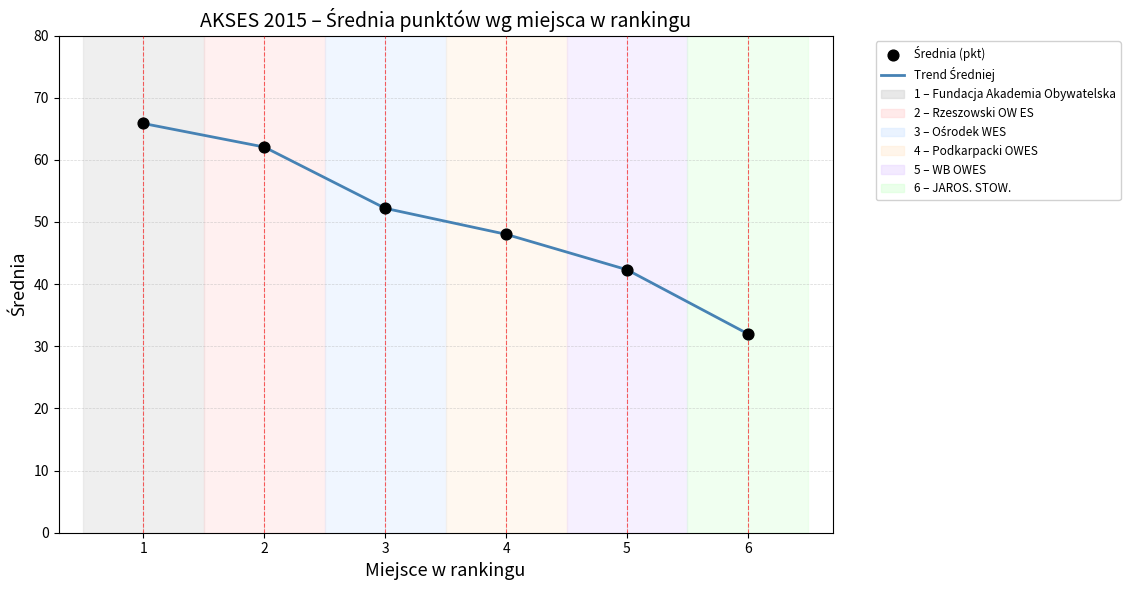

Approximately how many times larger is the value at 2 compared to 3?

1.2